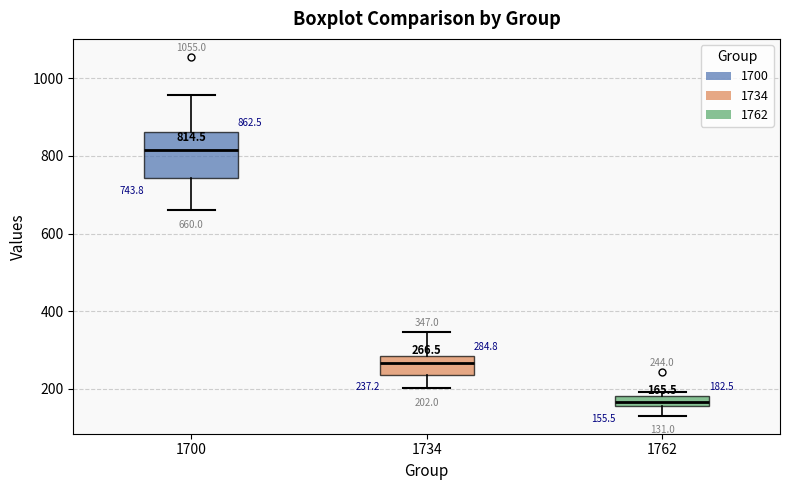

Which box's median line is the highest?

1700